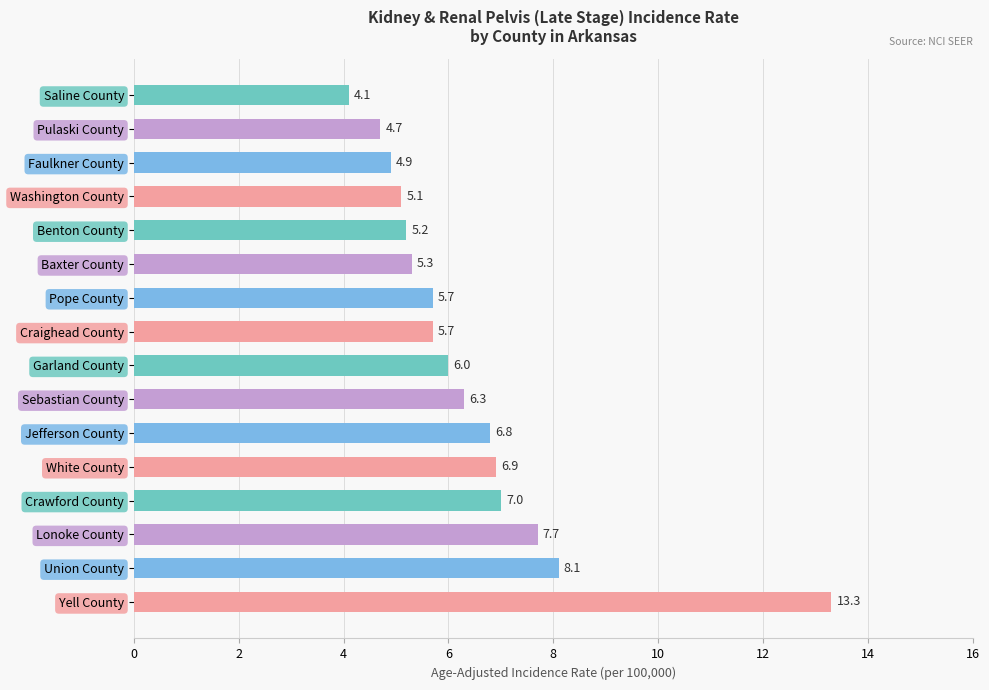

What is the difference between the maximum and minimum values?

9.2